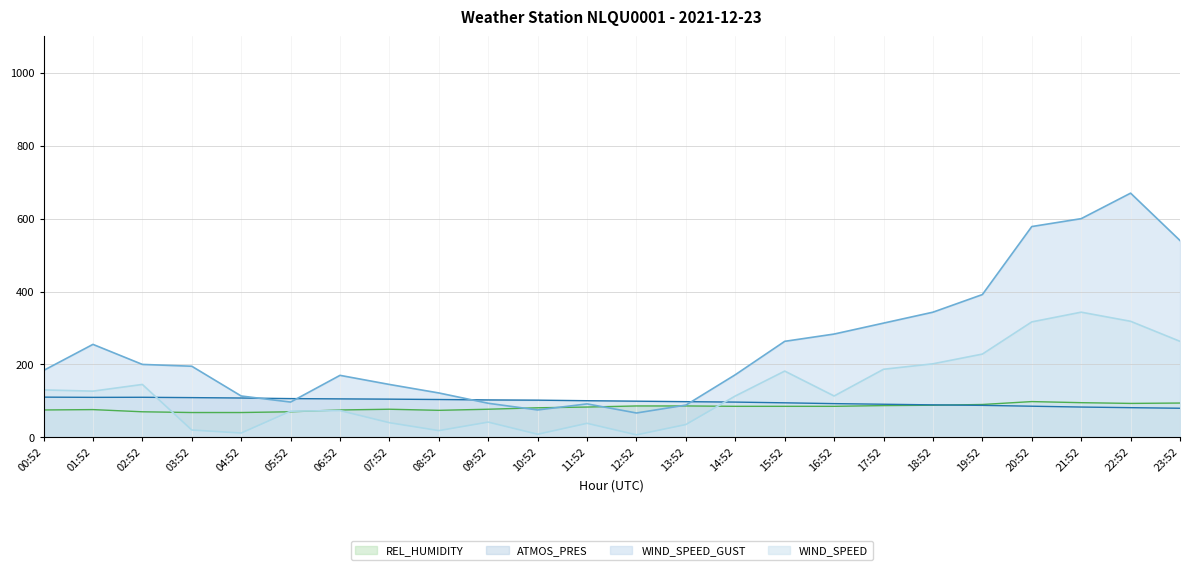

How many lines are shown in the chart?

4